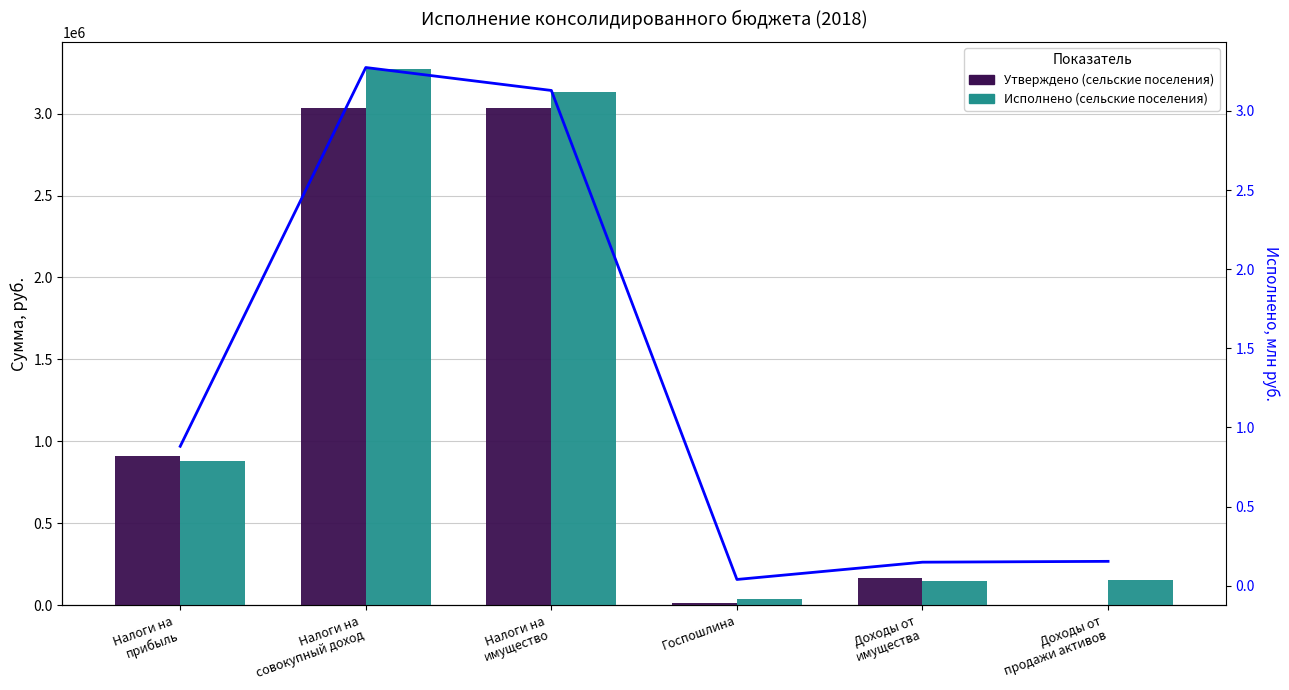

What is the maximum value for Утверждено (сельские поселения)?

3035700.0